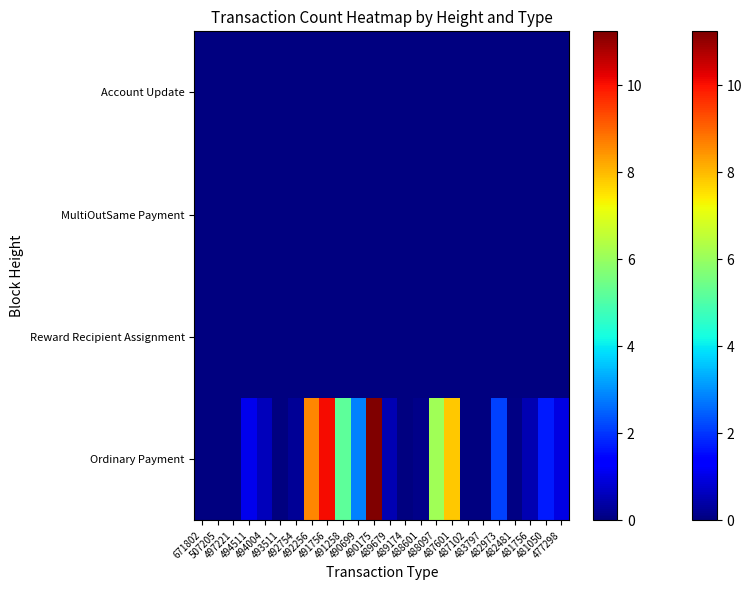

Reading left to right, extract all data points from this chart.

Ordinary Payment: 671802=0.0	507205=0.0	497221=0.0	494511=1.1	494004=0.6	493511=0.0	492754=0.2	492256=8.6	491756=10.1	491258=5.2	490699=2.9	490175=11.2	489679=0.5	489174=0.0	488601=0.1	488097=6.1	487601=7.8	487102=0.0	483797=0.0	482973=2.1	482481=0.0	481756=0.5	481050=1.7	477298=1.0
Reward Recipient Assignment: 671802=0.0	507205=0.0	497221=0.0	494511=0.0	494004=0.0	493511=0.0	492754=0.0	492256=0.0	491756=0.0	491258=0.0	490699=0.0	490175=0.0	489679=0.0	489174=0.0	488601=0.0	488097=0.0	487601=0.0	487102=0.0	483797=0.0	482973=0.0	482481=0.0	481756=0.0	481050=0.0	477298=0.0
MultiOutSame Payment: 671802=0.0	507205=0.0	497221=0.0	494511=0.0	494004=0.0	493511=0.0	492754=0.0	492256=0.0	491756=0.0	491258=0.0	490699=0.0	490175=0.0	489679=0.0	489174=0.0	488601=0.0	488097=0.0	487601=0.0	487102=0.0	483797=0.0	482973=0.0	482481=0.0	481756=0.0	481050=0.0	477298=0.0
Account Update: 671802=0.0	507205=0.0	497221=0.0	494511=0.0	494004=0.0	493511=0.0	492754=0.0	492256=0.0	491756=0.0	491258=0.0	490699=0.0	490175=0.0	489679=0.0	489174=0.0	488601=0.0	488097=0.0	487601=0.0	487102=0.0	483797=0.0	482973=0.0	482481=0.0	481756=0.0	481050=0.0	477298=0.0